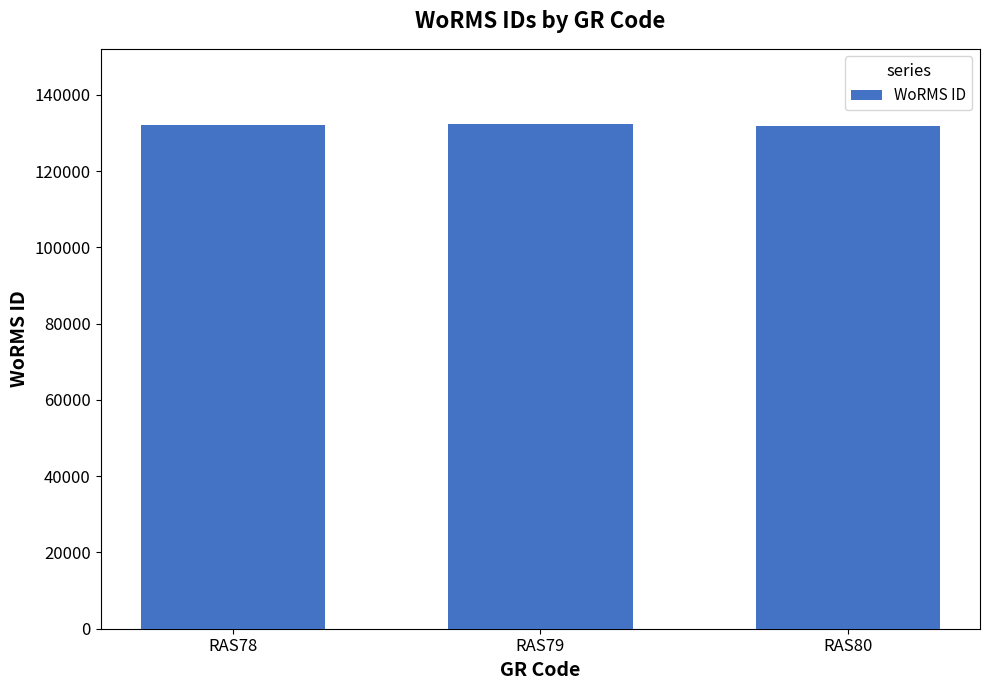

The value at RAS79 is 90176. True or false?

False